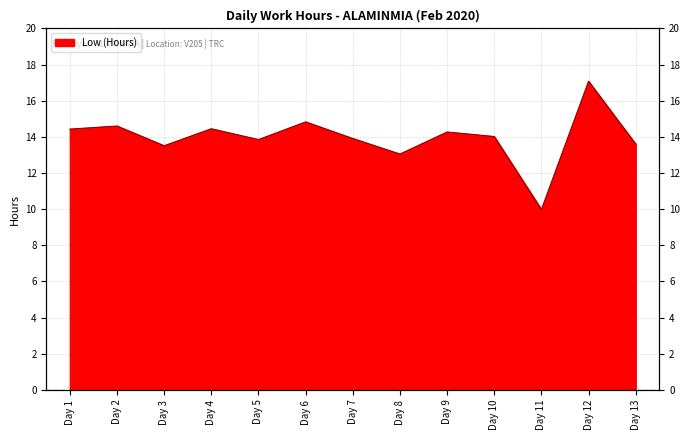

Where is the first local maximum?

Day 2